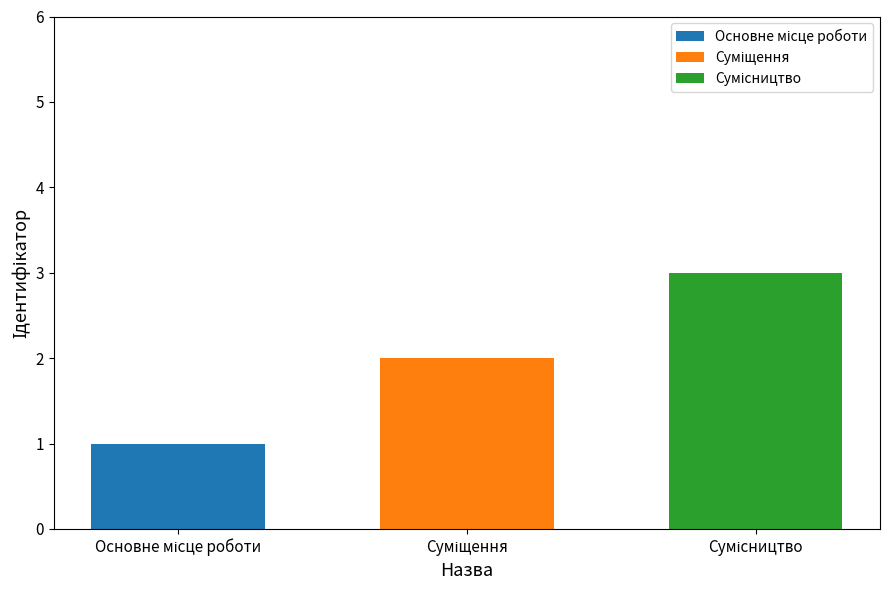

What is the maximum value shown in the chart?

3